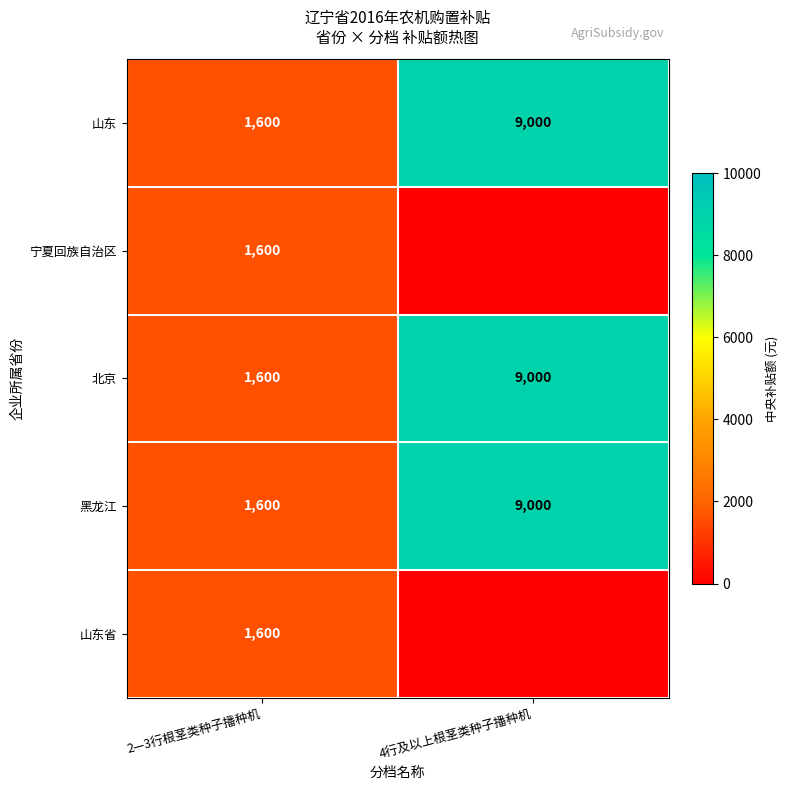

Rank the categories by 山东 value from lowest to highest.

2—3行根茎类种子播种机, 4行及以上根茎类种子播种机